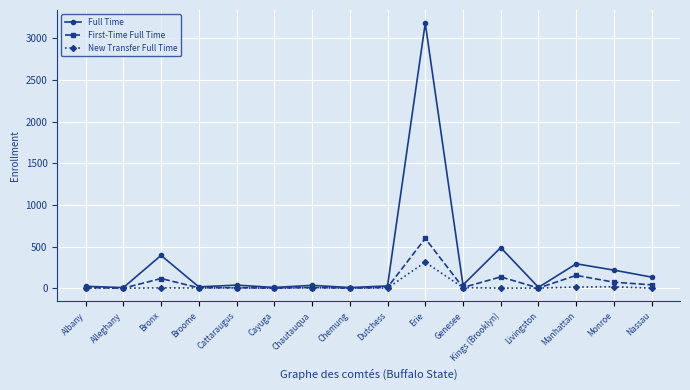

What is the label of the 2nd point from the left?

Alleghany